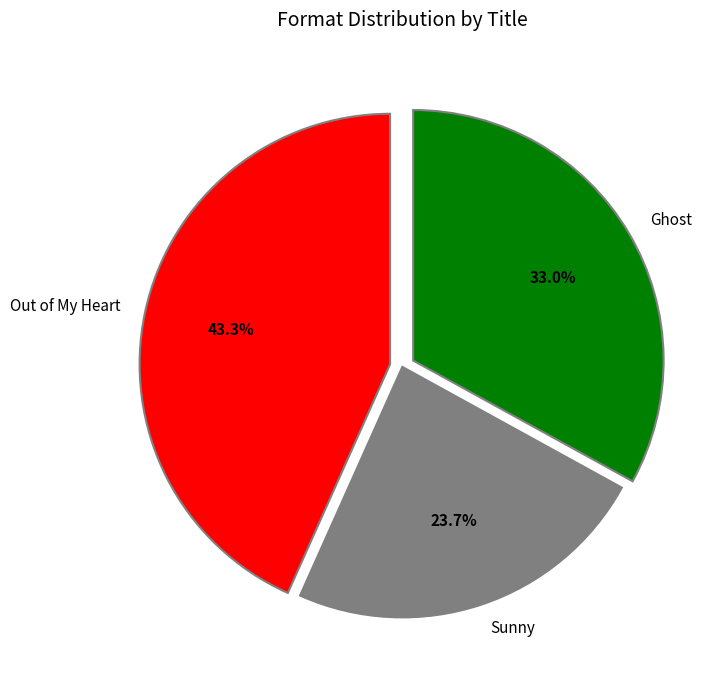

Does Sunny account for over 50% of the chart?

No